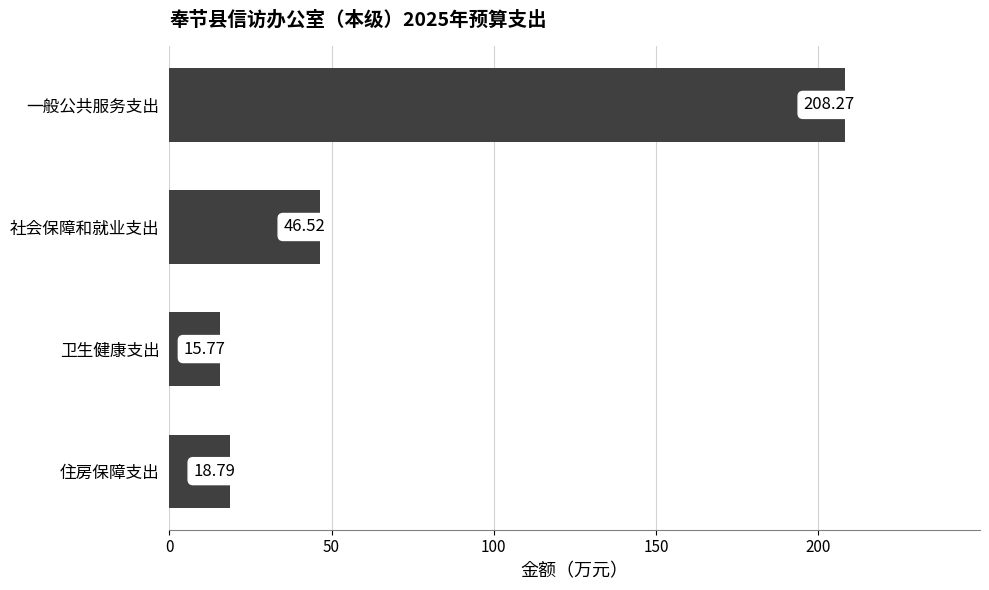

What is the greatest value displayed?

208.3